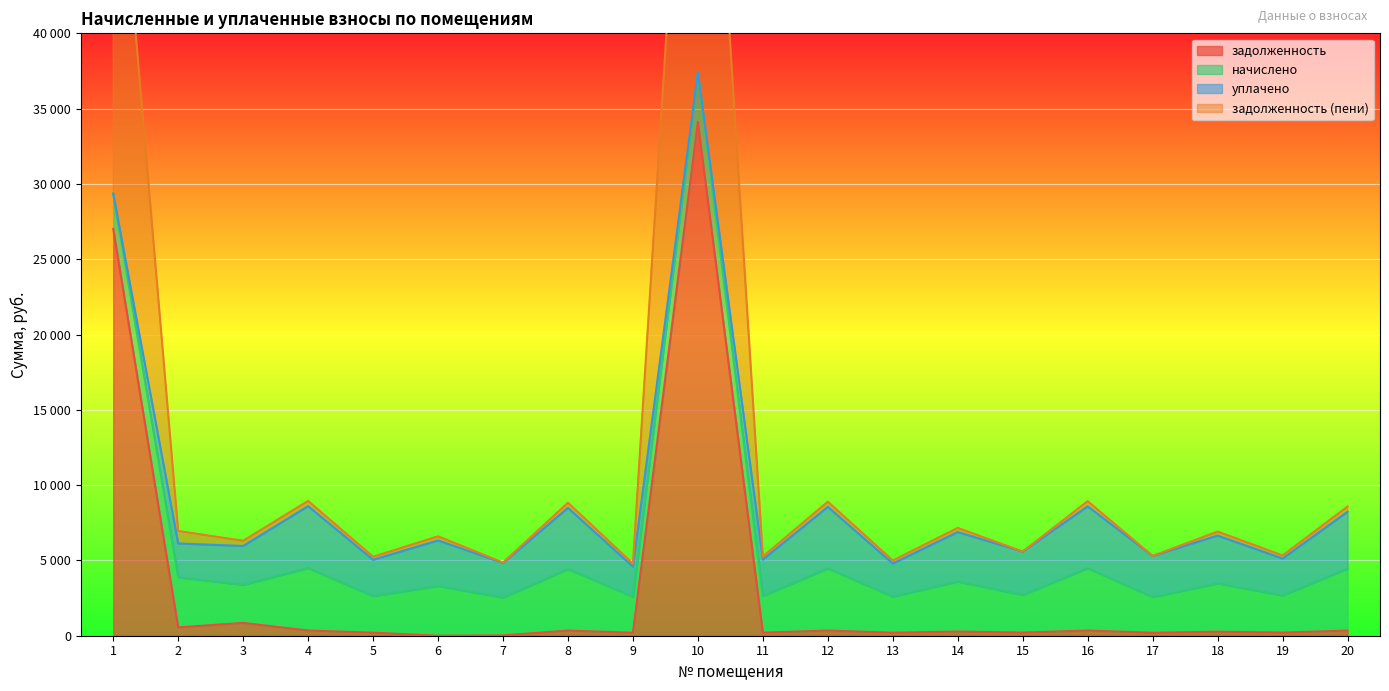

Between 11 and 8, which is larger?

8